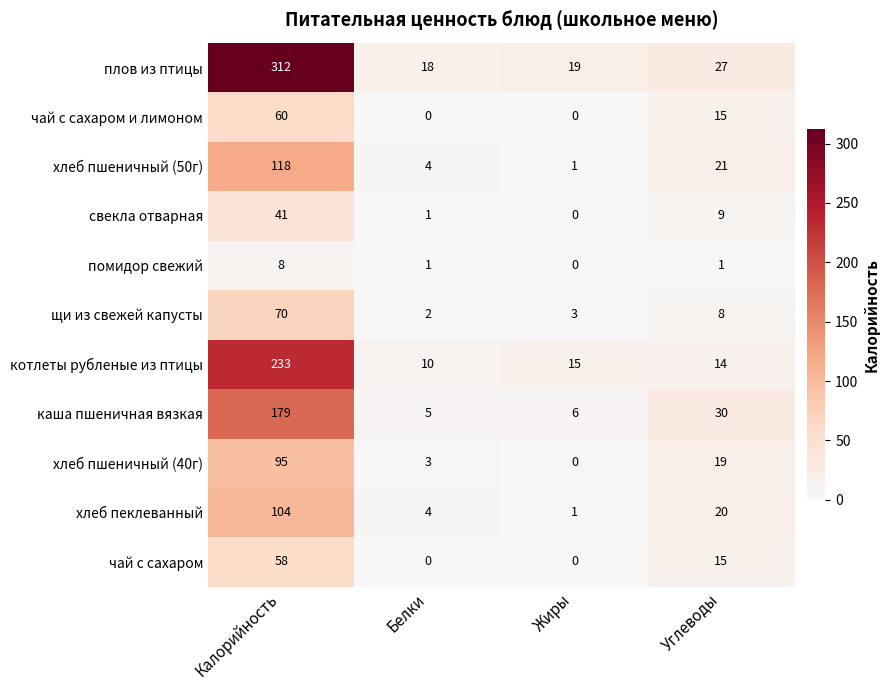

Is it true that хлеб пшеничный (40г) equals 4 at Белки?

False